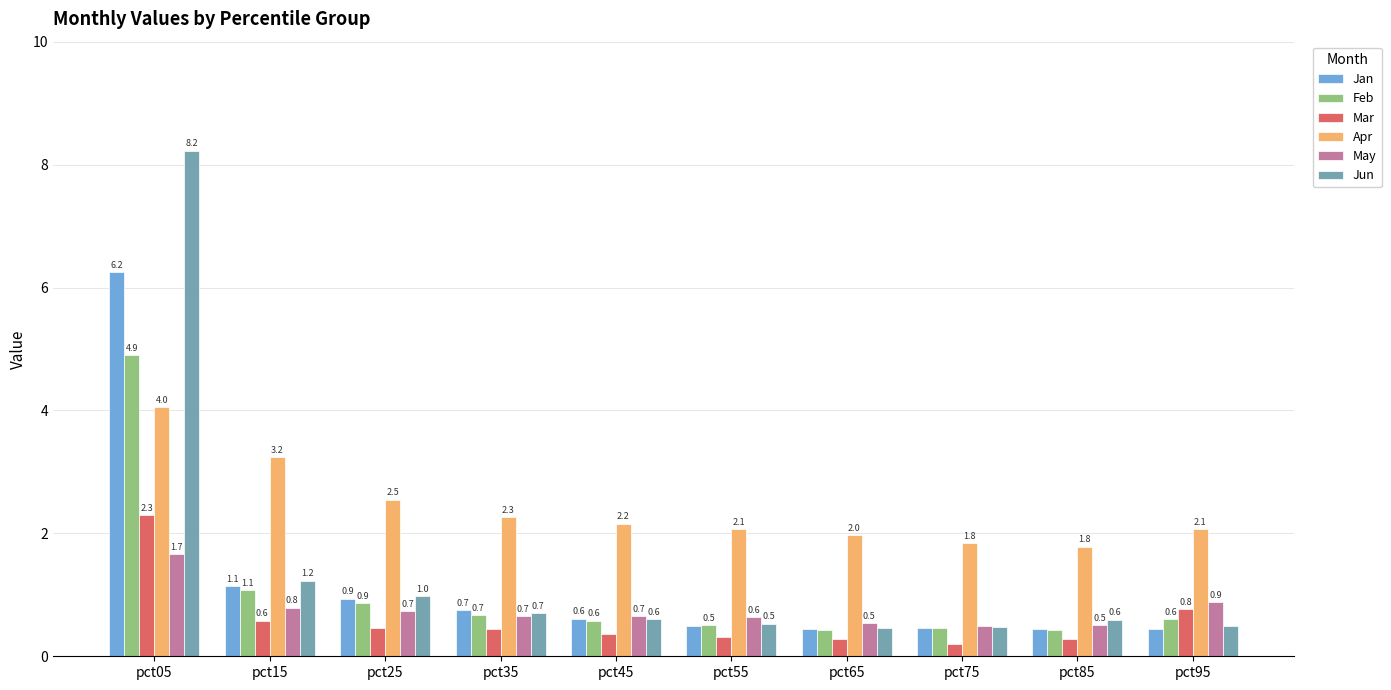

What is the spread (max minus min) of values at pct65?

1.7